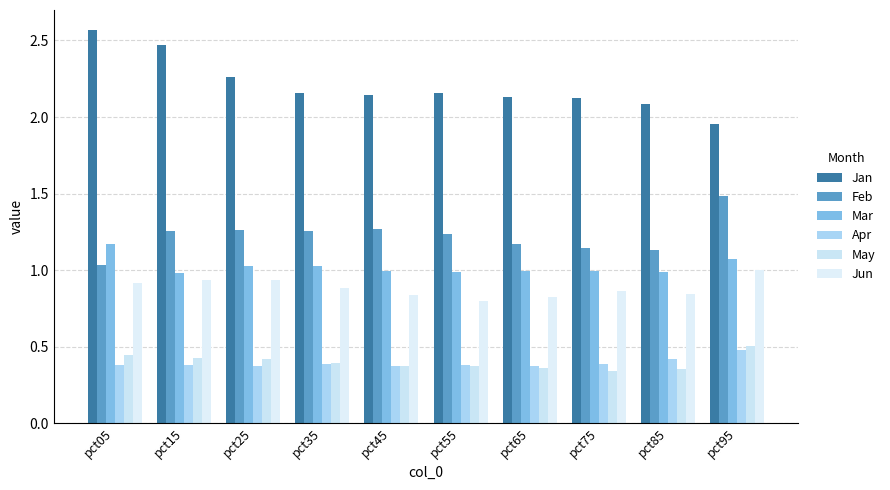

The Jun series shows 0.9 at pct75. True or false?

True